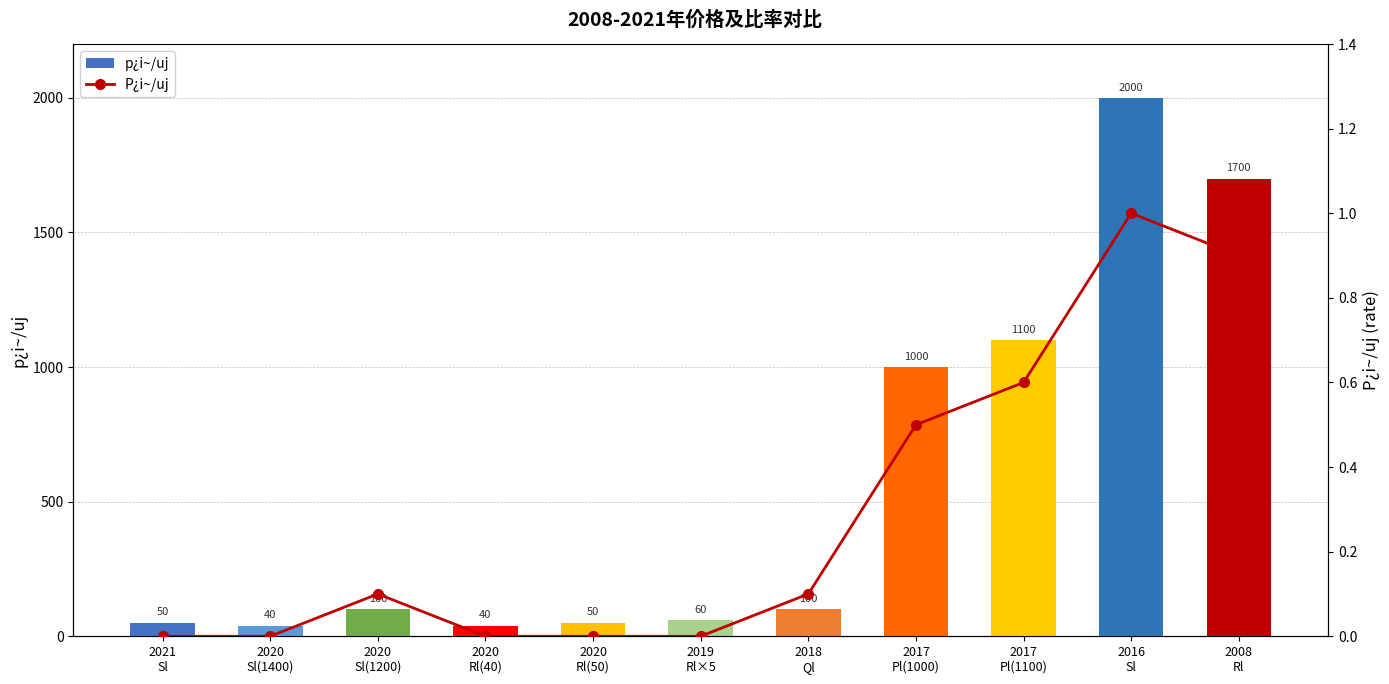

What are all the series names shown in the legend?

p¿i~/uj, P¿i~/uj